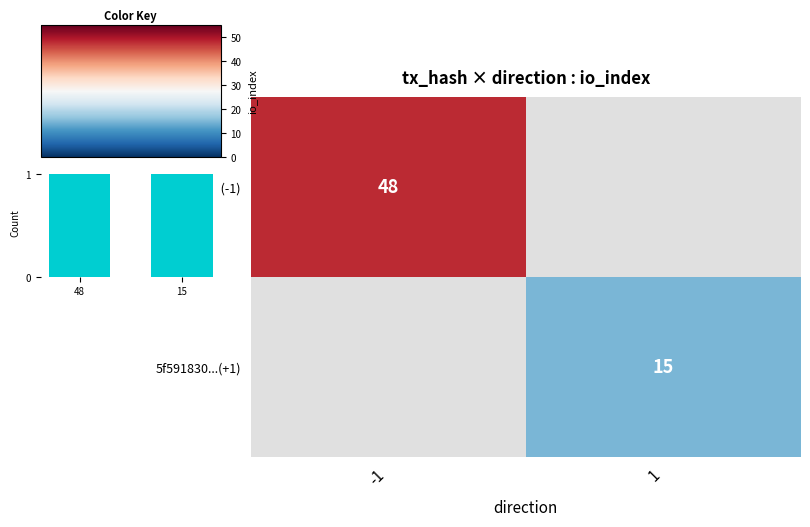

The 3ee6295e...(-1) series shows 80 at -1. True or false?

False